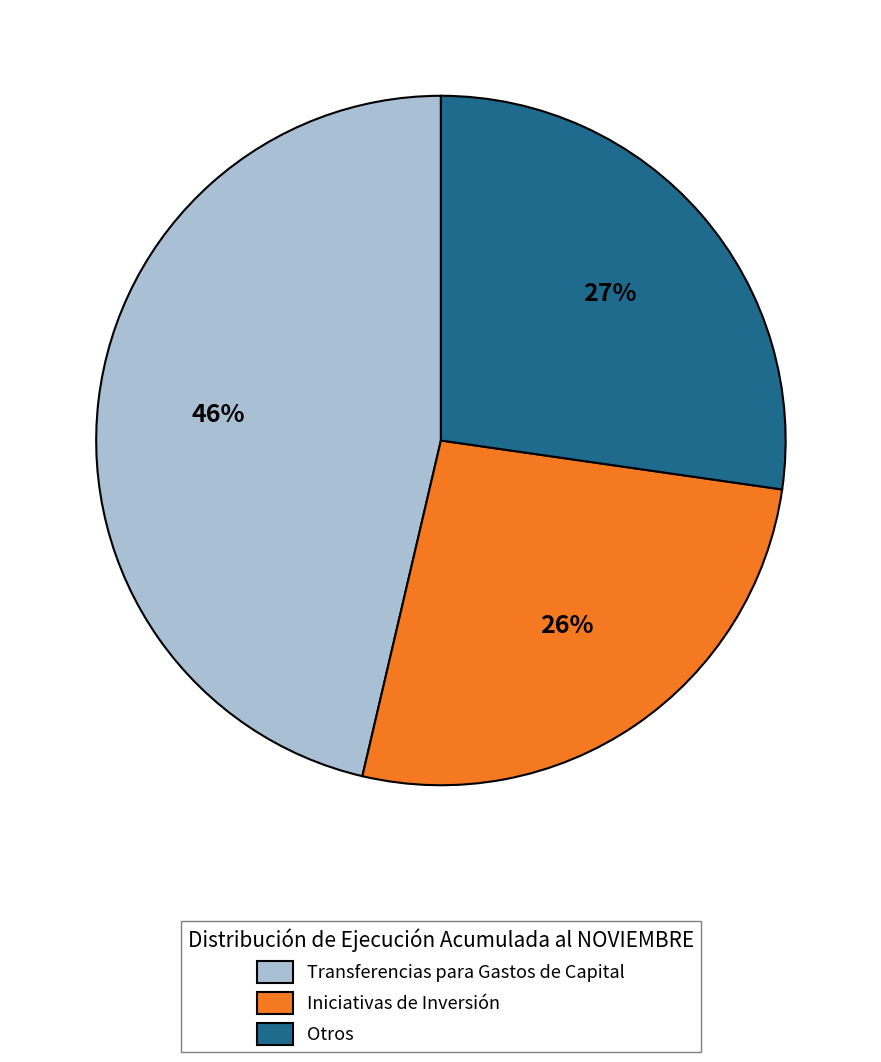

Does Otros account for over 50% of the chart?

No